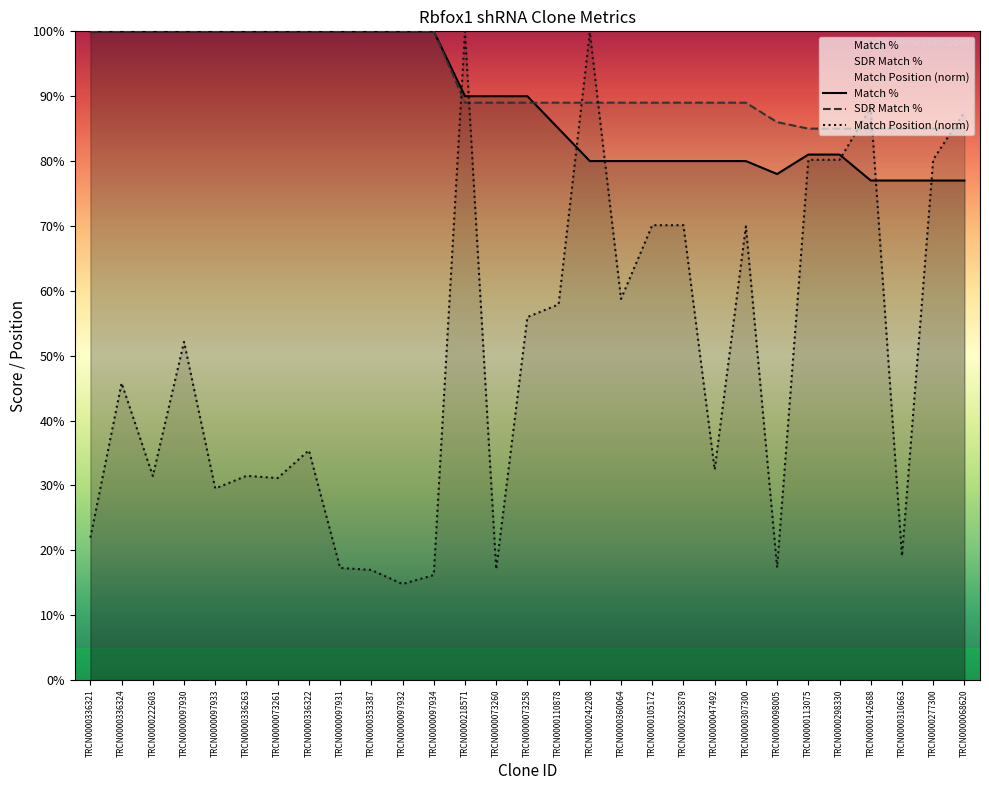

Where is Match Position (norm) nearest to the value 57?

TRCN0000110878